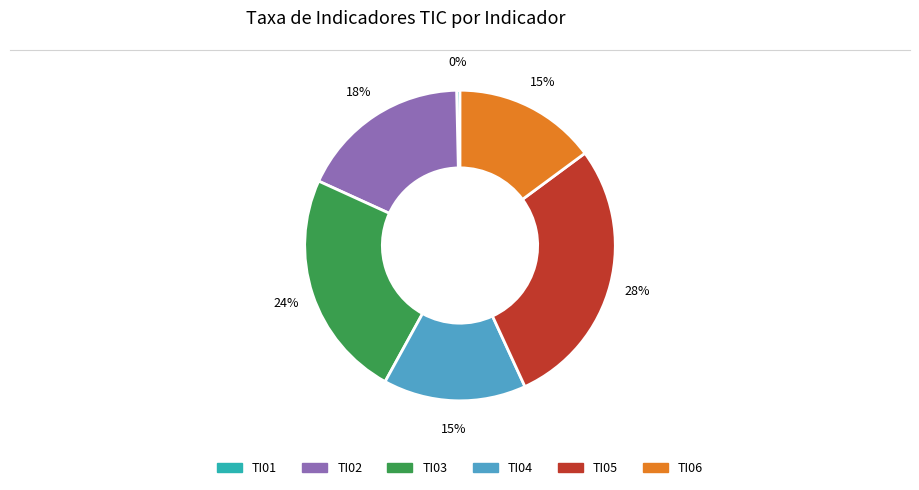

How many segments does this pie chart have?

6